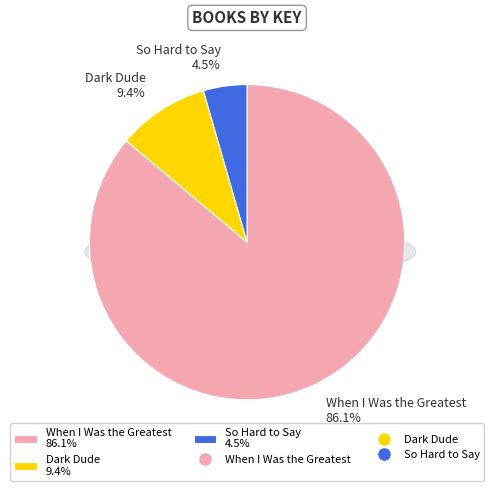

To the nearest percent, what is the combined percentage of Dark Dude and When I Was the Greatest?

96%